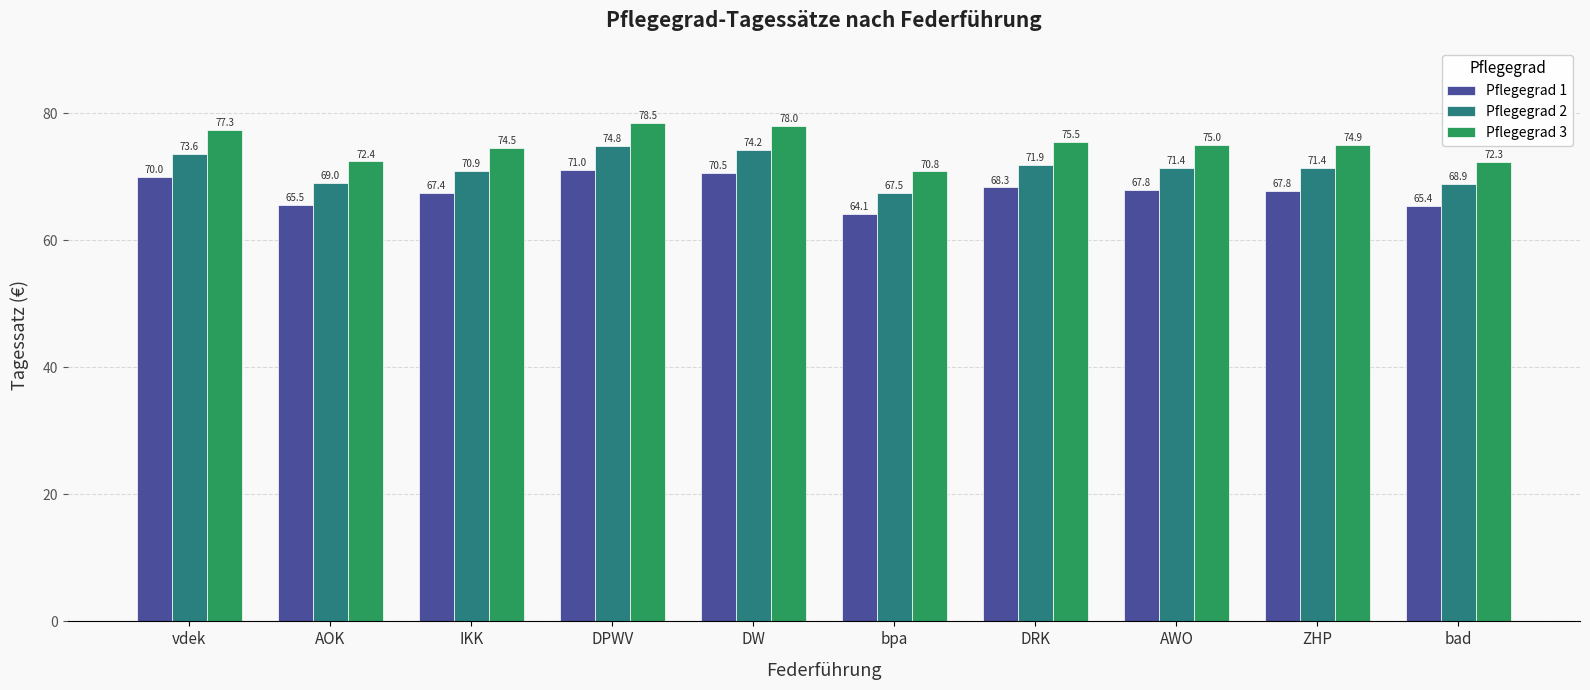

What is the highest value of the Pflegegrad 1 series?

71.0